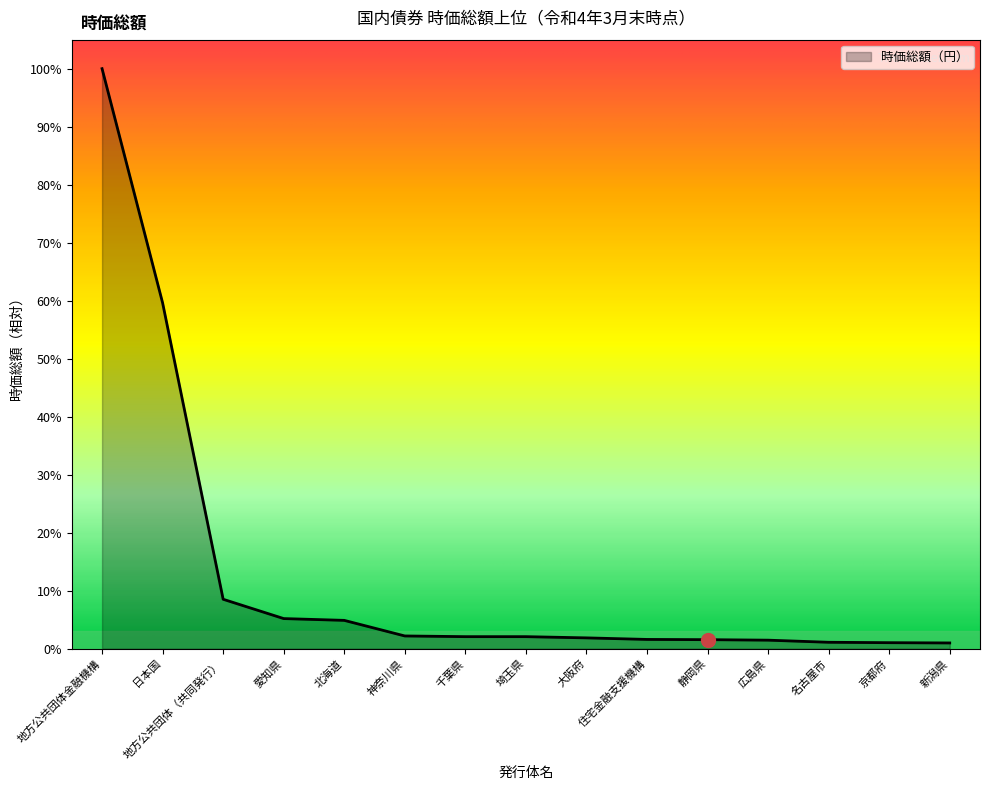

True or false: there are more than 2 points higher than both neighbors.

False